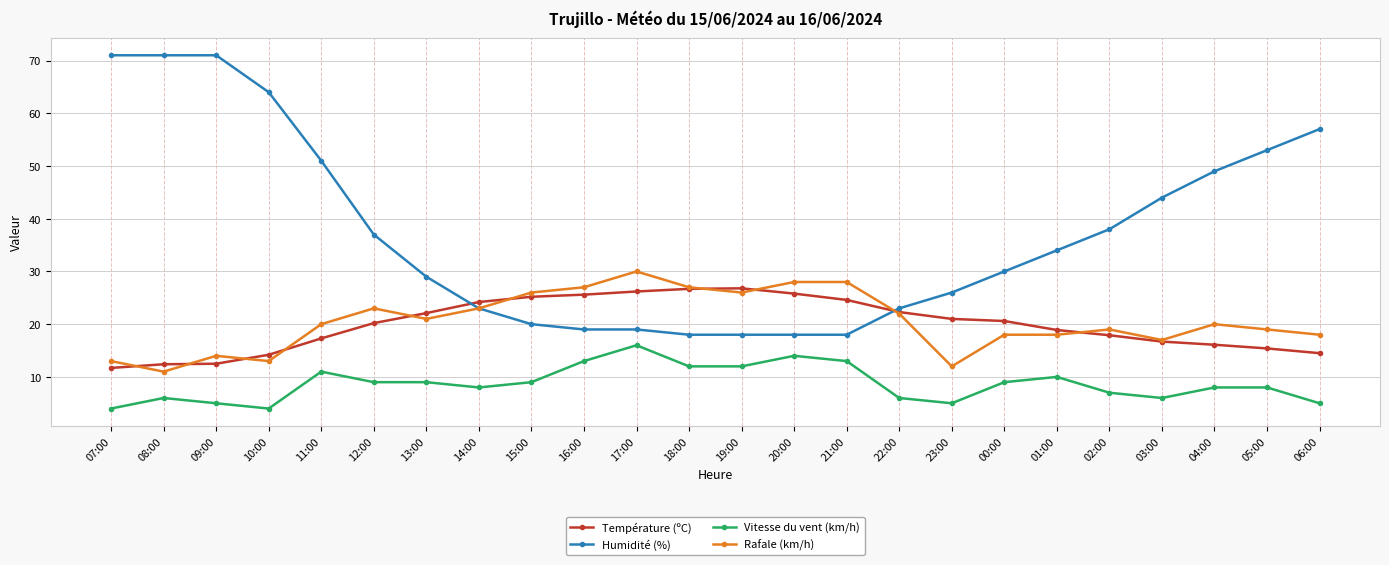

How many lines are shown in the chart?

4